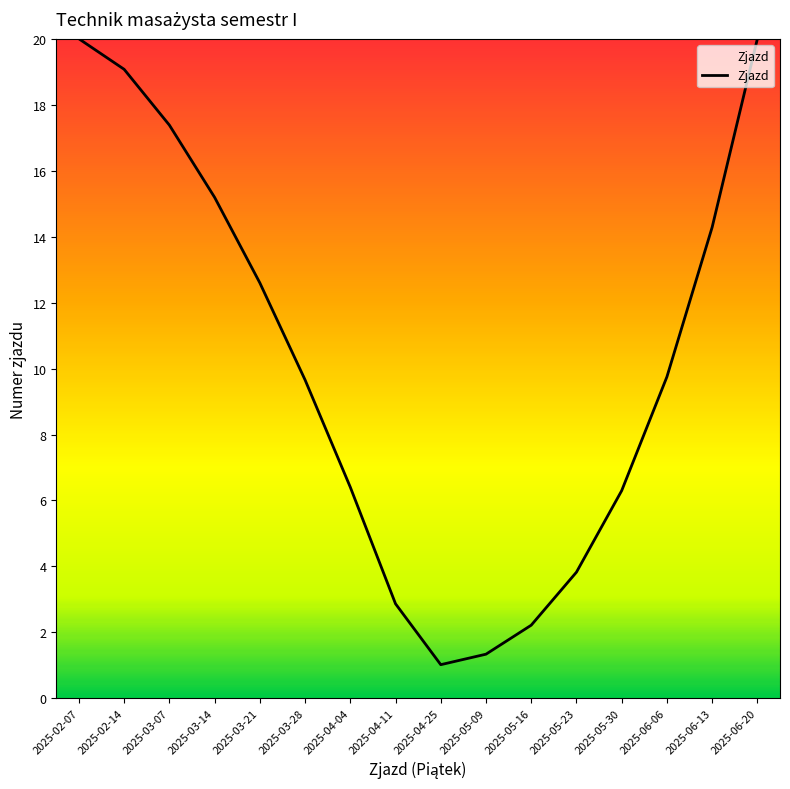

True or false: the data shows 3.1 at 2025-06-06.

False